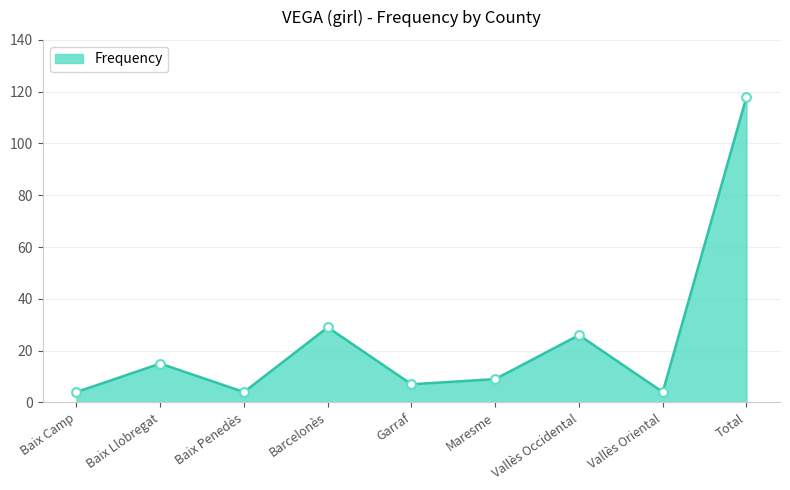

Approximately how many times larger is the value at Baix Penedès compared to Maresme?

0.4